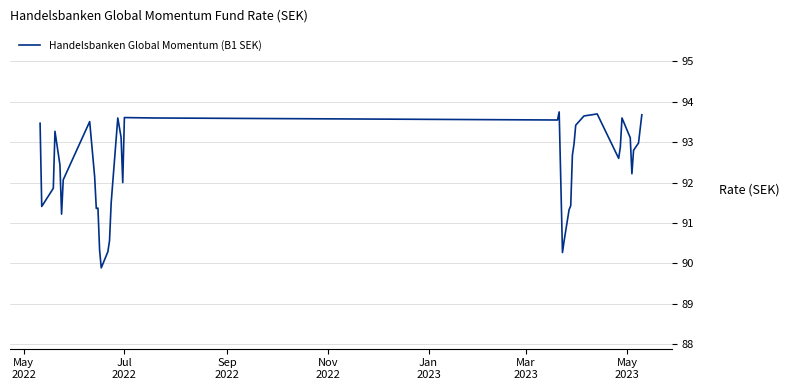

What is the maximum value shown in the chart?

93.8